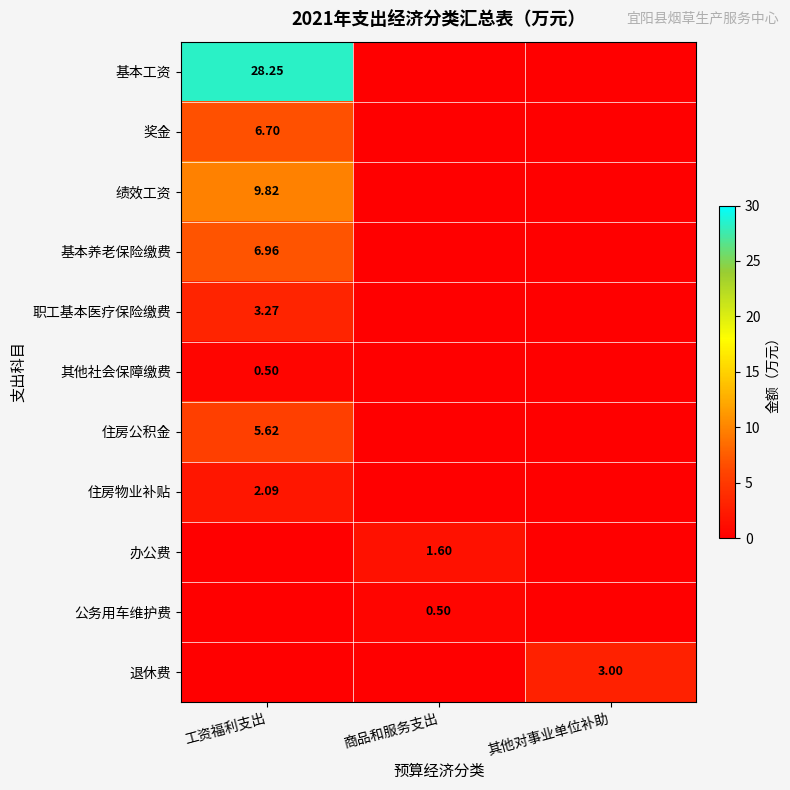

What is the sum of the 基本养老保险缴费 values at 商品和服务支出 and 工资福利支出?

7.0